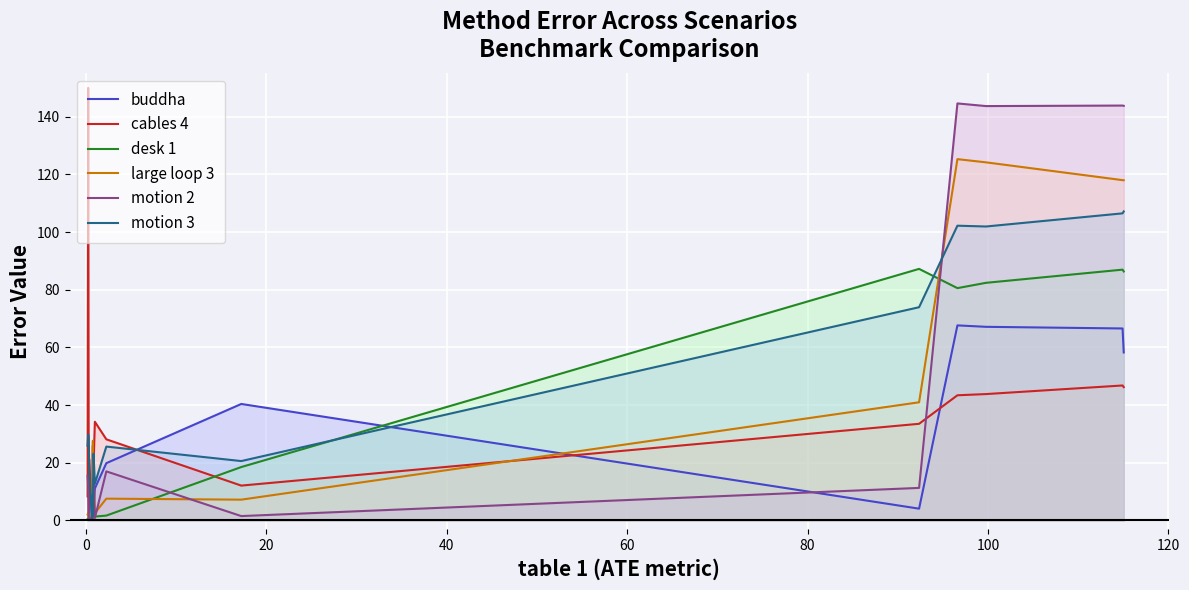

What is the greatest value displayed?

150.0